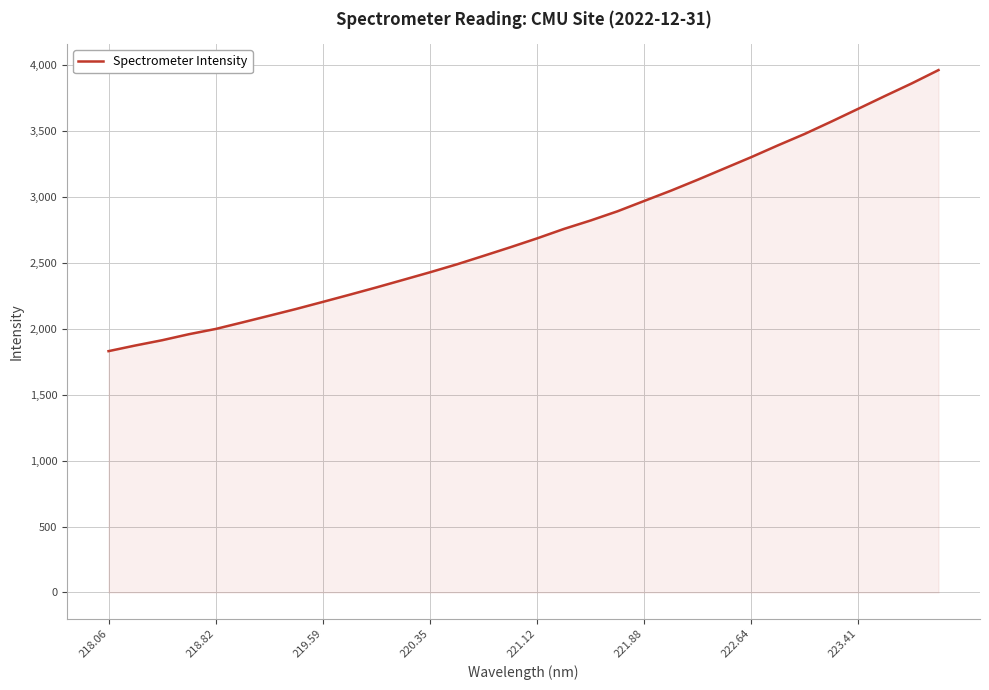

What is the maximum value shown in the chart?

3961.2